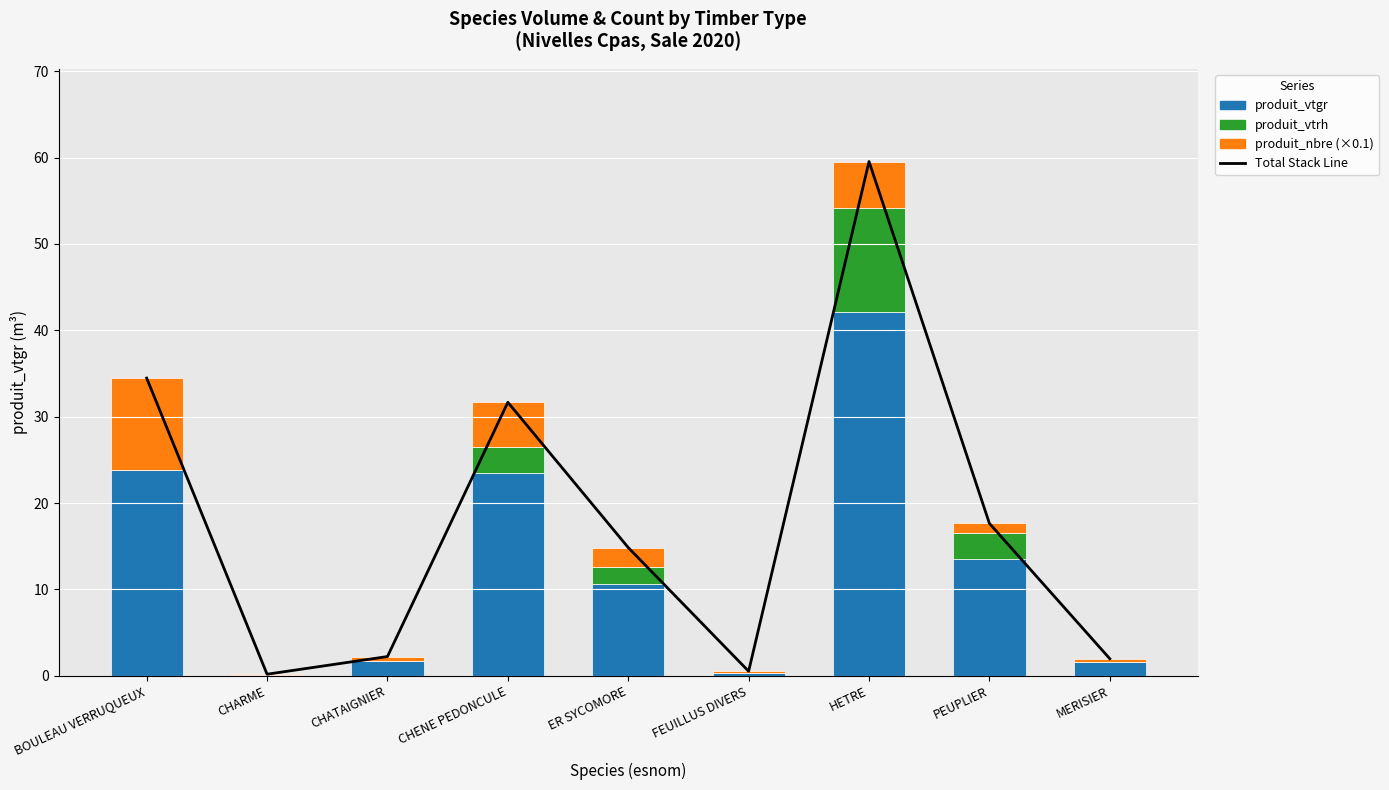

How many values in the produit_nbre (×0.1) series exceed 1?

5